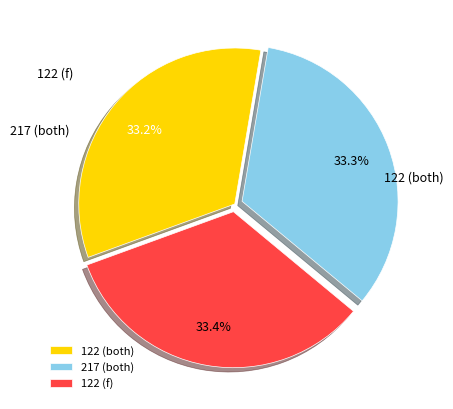

Which category has the biggest portion of the pie?

122 f